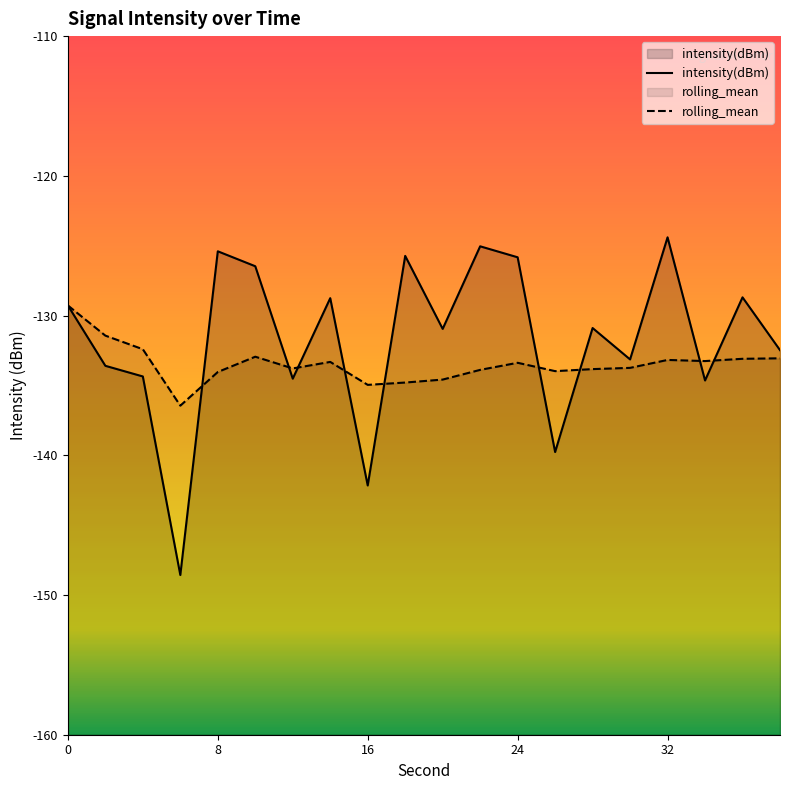

Between 20 and 24, which series saw the biggest shift?

intensity(dBm)